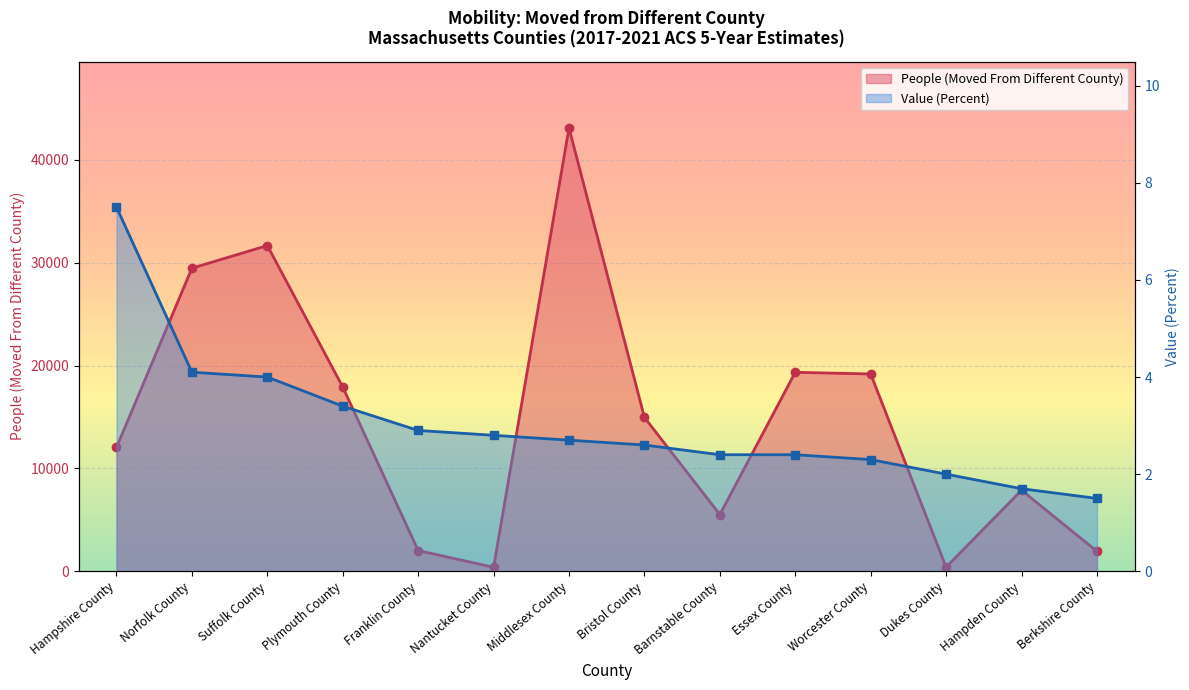

True or false: People (Moved From Different County) has a value of 564.9 at Dukes County.

False